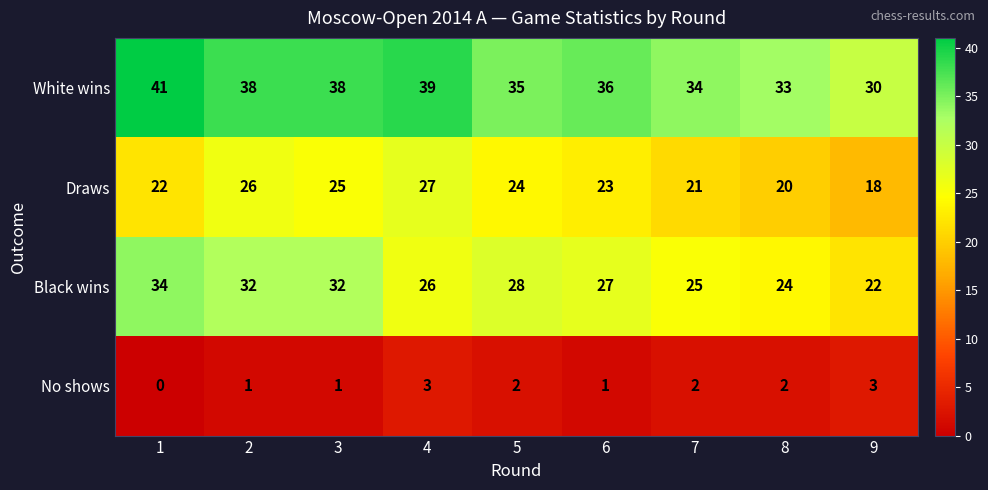

Which series has the widest spread of values?

Black wins